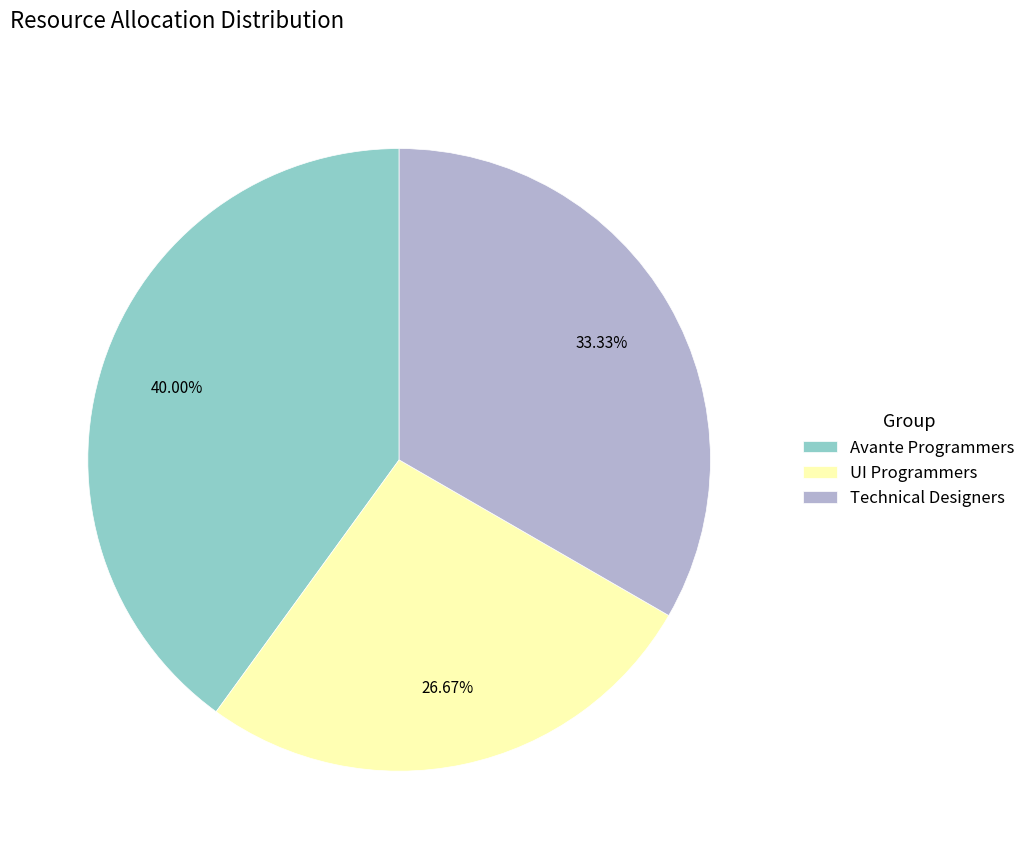

True or false: UI Programmers accounts for 14% of the total.

False